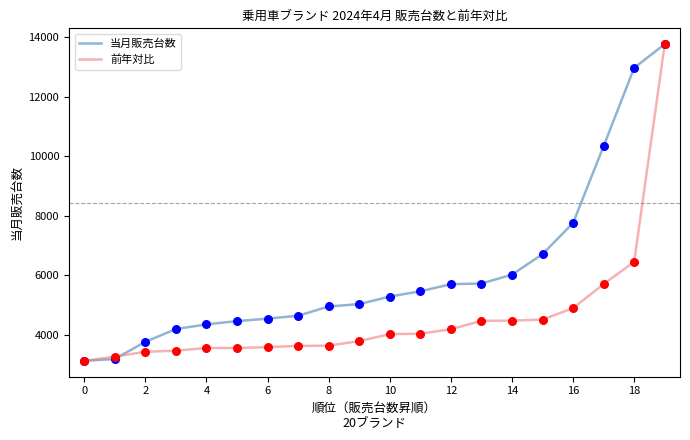

Which series has the largest total across all categories?

当月販売台数